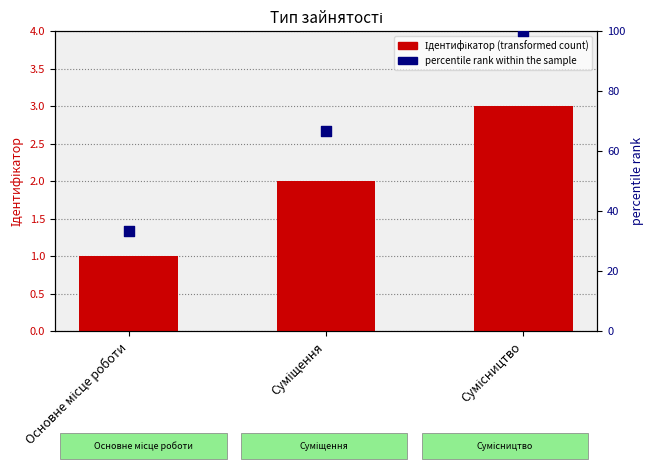

Which series reaches the maximum Y coordinate?

percentile rank within the sample